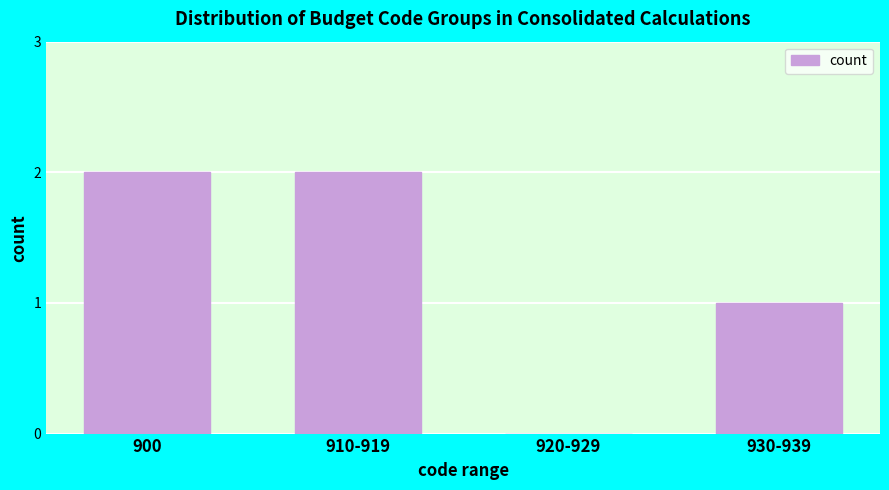

Reading left to right, transcribe all the data shown in this chart.

900=2	910-919=2	920-929=0	930-939=1